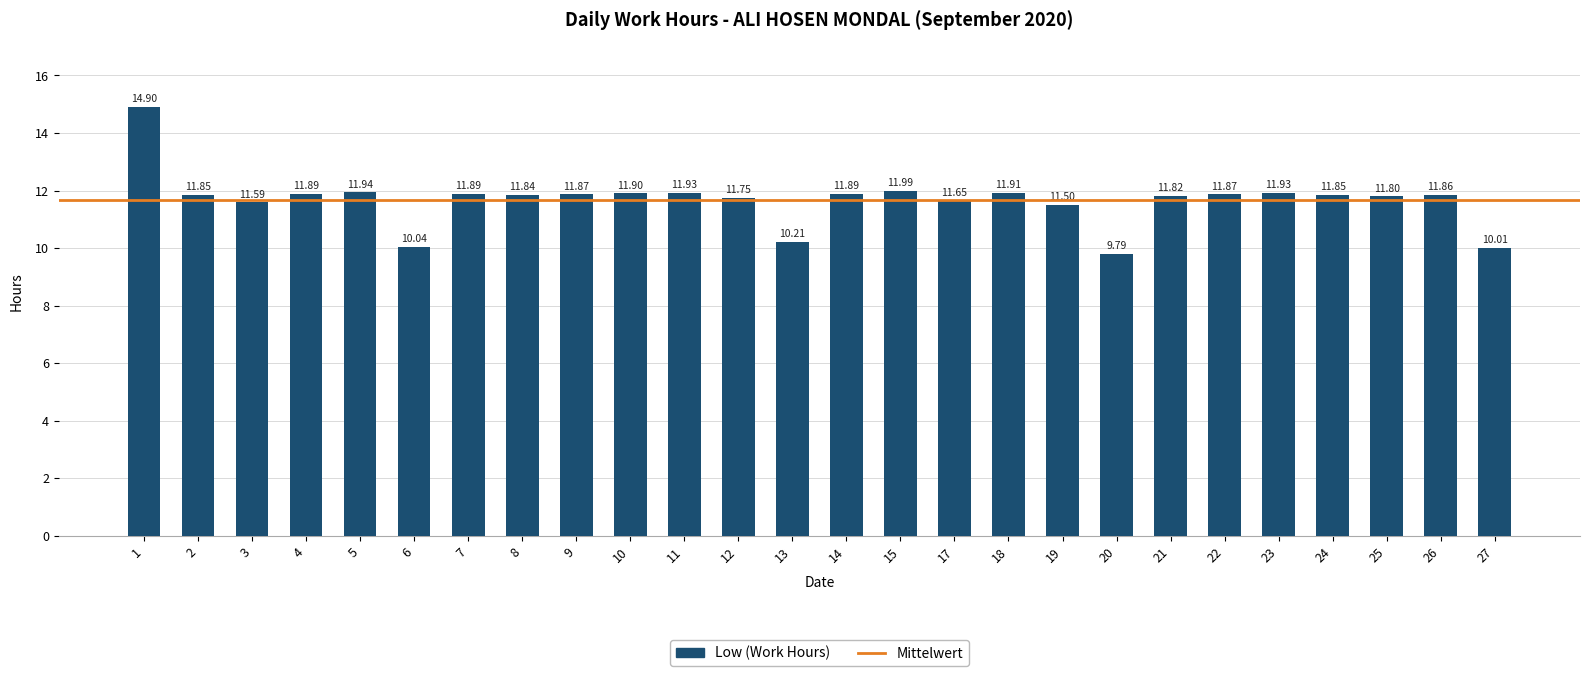

Which category has the lowest value across all series?

20